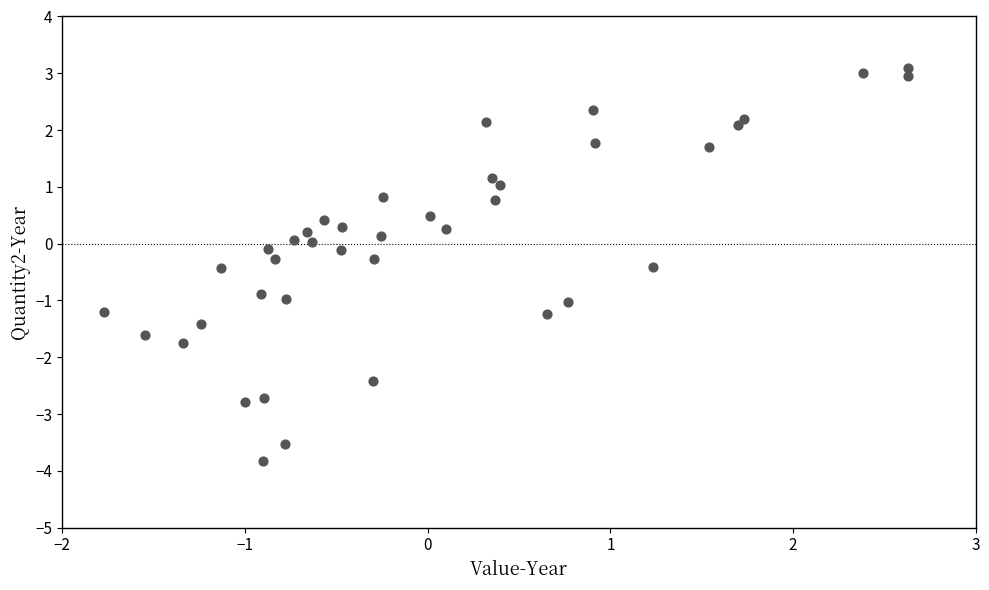

What is the range of X values (max minus min)?

4.4